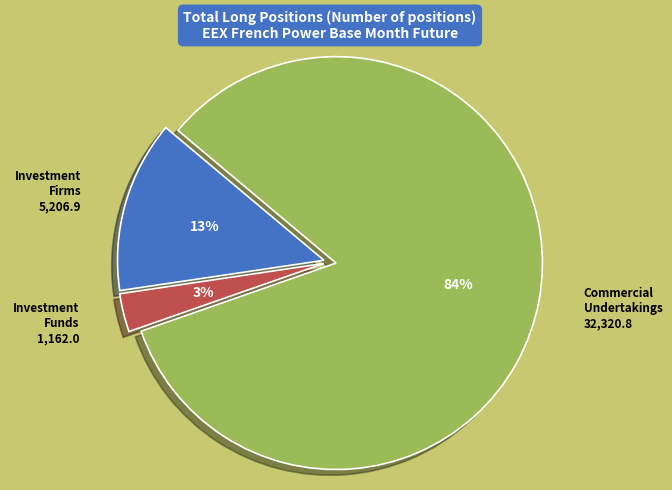

Is there any slice that represents more than half of the pie?

Yes